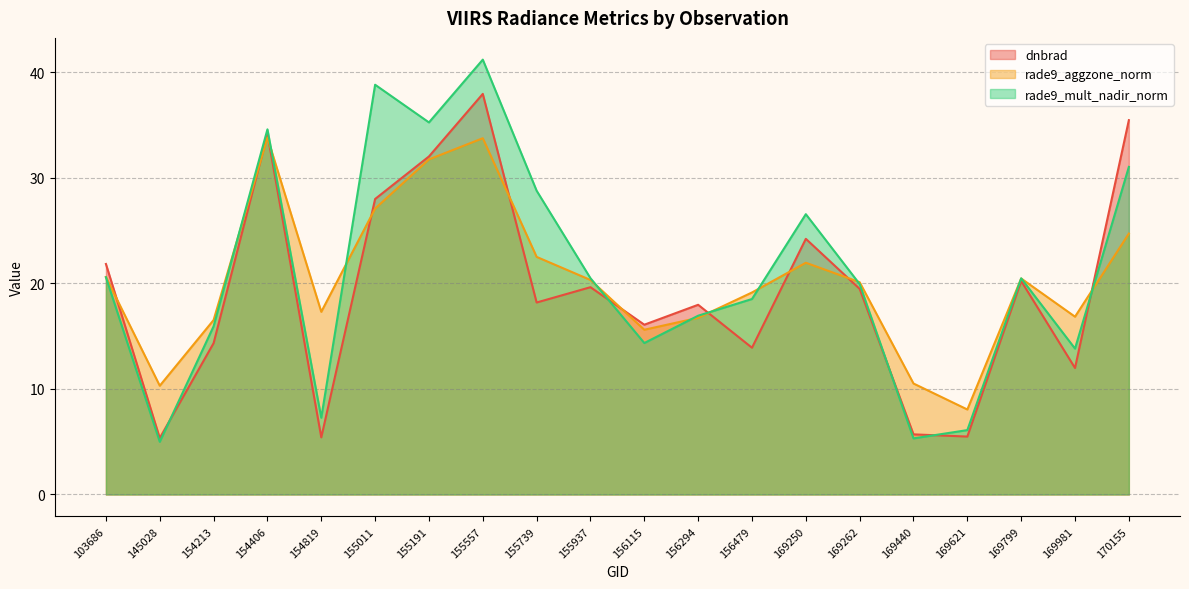

What is the difference between the dnbrad values at 170155 and 155191?

3.4